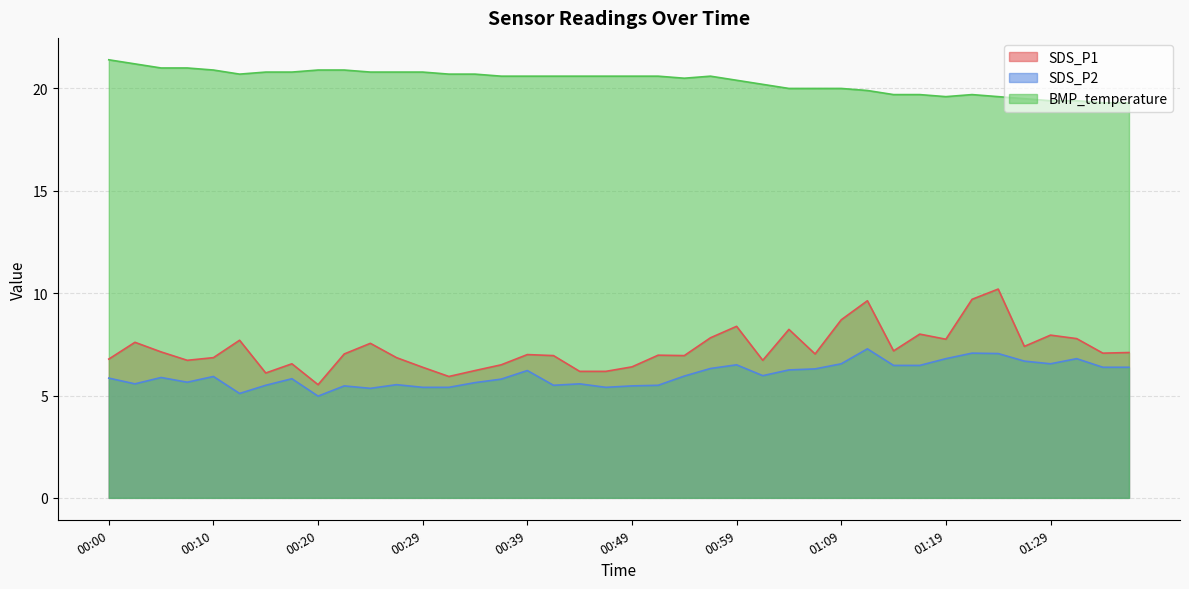

Rank the categories by BMP_temperature value from highest to lowest.

00:00, 00:02, 00:05, 00:07, 00:10, 00:20, 00:22, 00:15, 00:17, 00:24, 00:27, 00:29, 00:12, 00:32, 00:34, 00:37, 00:39, 00:42, 00:44, 00:47, 00:49, 00:52, 00:57, 00:54, 00:59, 01:02, 01:04, 01:07, 01:09, 01:12, 01:14, 01:17, 01:22, 01:19, 01:24, 01:27, 01:29, 01:32, 01:34, 01:36